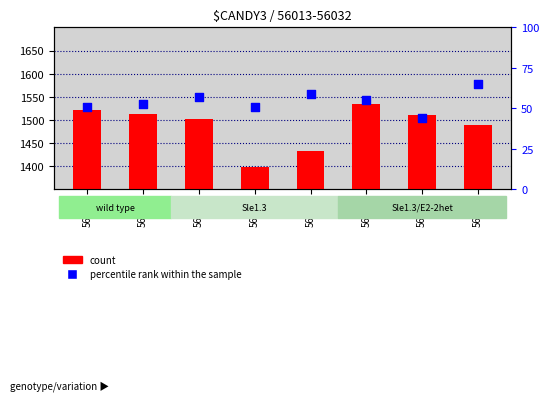

At how many categories does at least one series exceed 933?

8